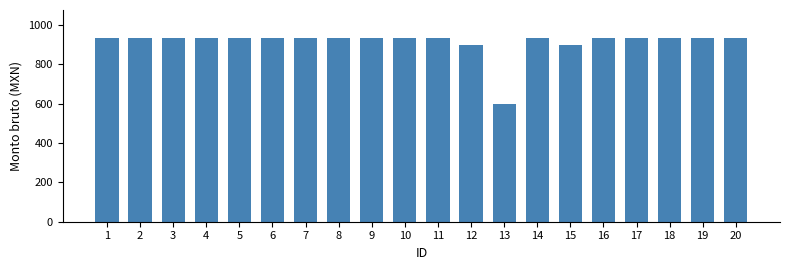

How many bars are there in total?

20